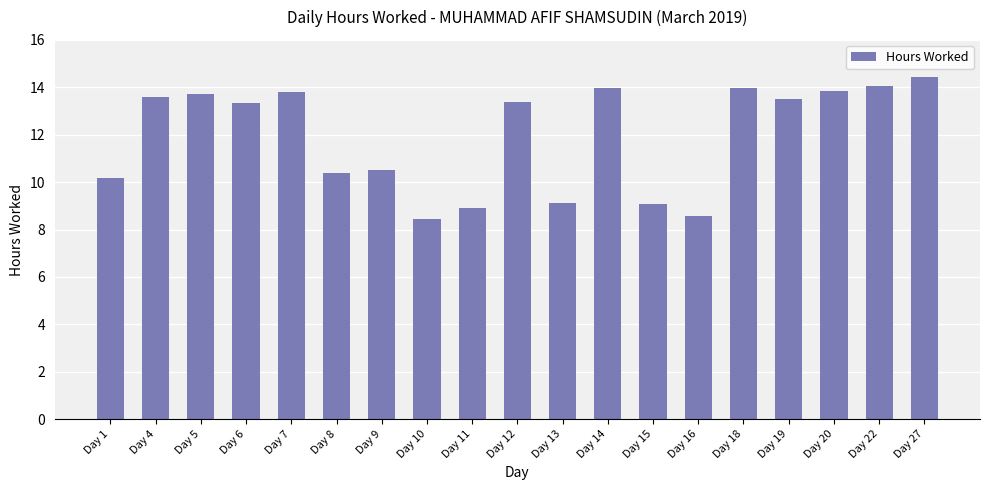

What is the difference between the maximum and minimum values?

6.0